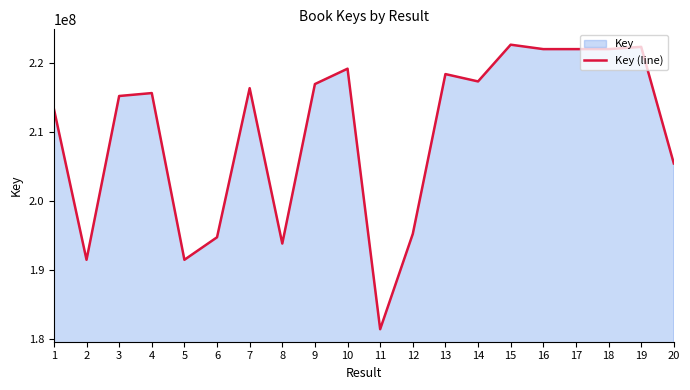

Between 18 and 1, which is larger?

18